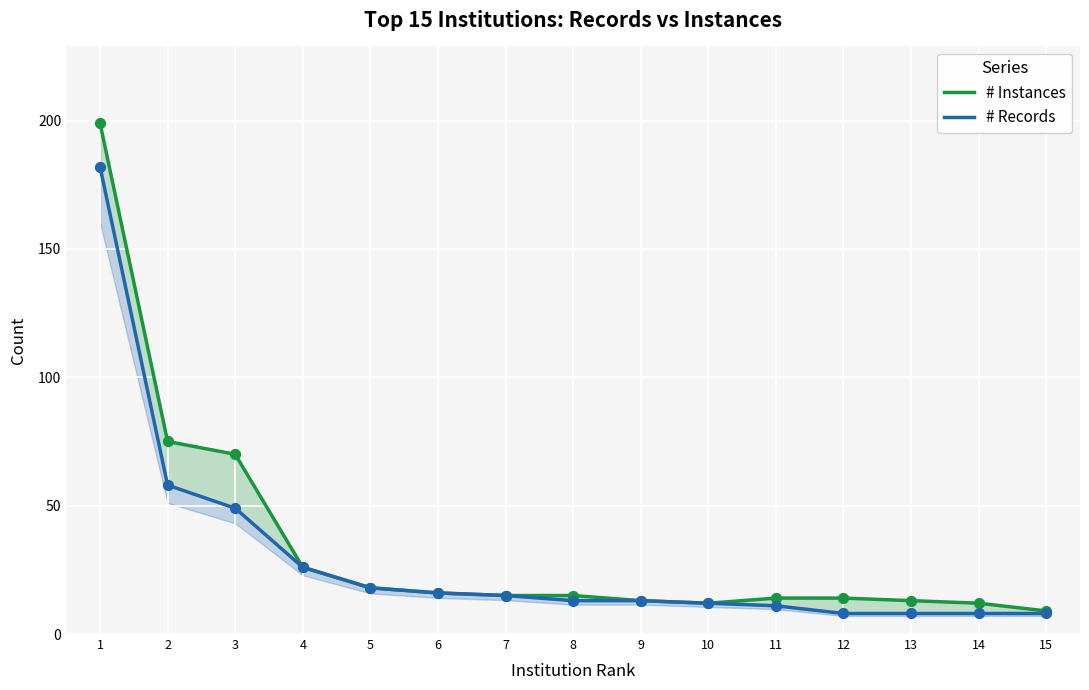

Which series has the widest spread of Y values?

# Instances